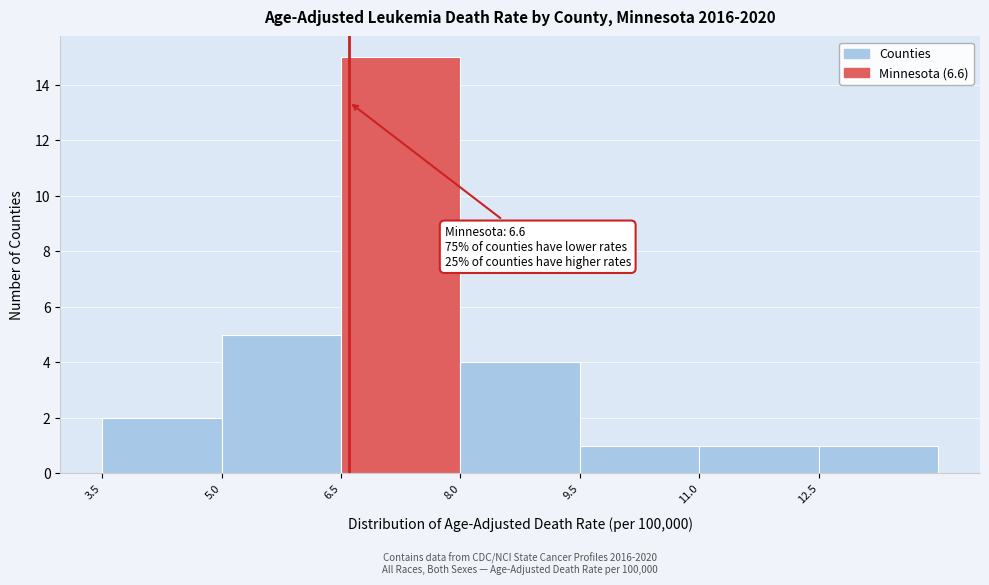

Which range on the x-axis has the tallest bar?

6.5 to 8.0